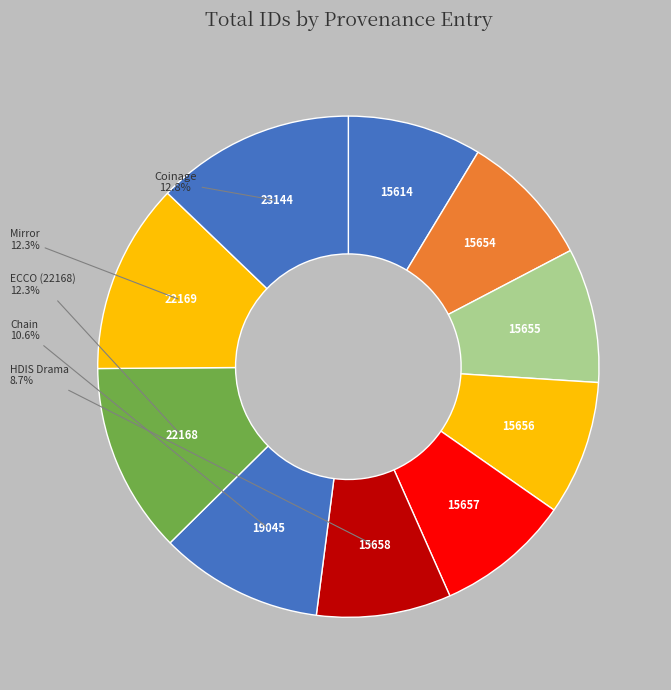

How many segments does this pie chart have?

10